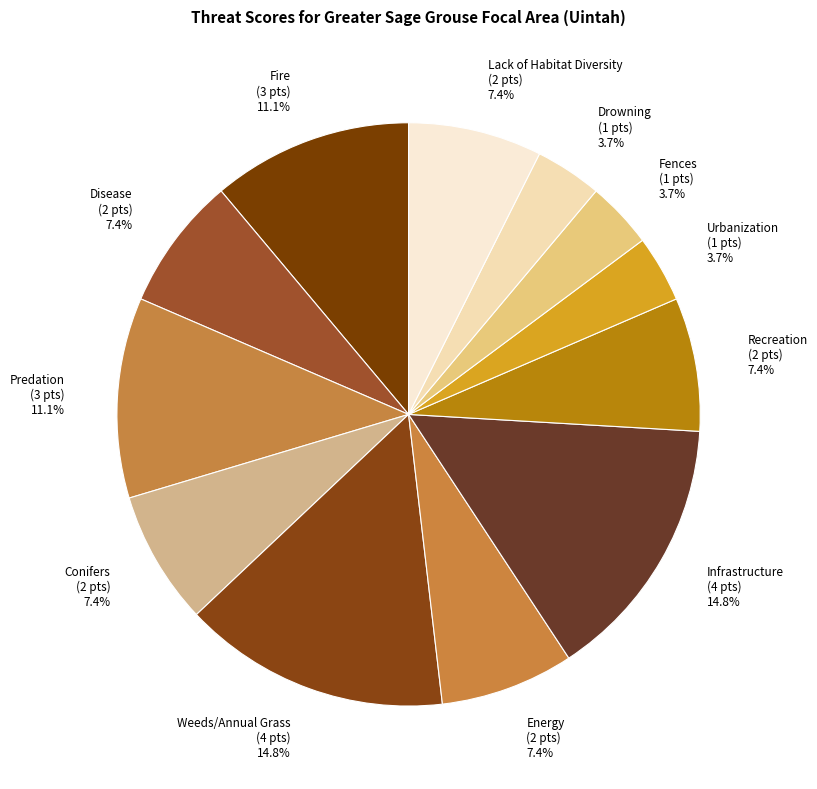

What is the total percentage of Conifers and Lack of Habitat Diversity?

14.8%